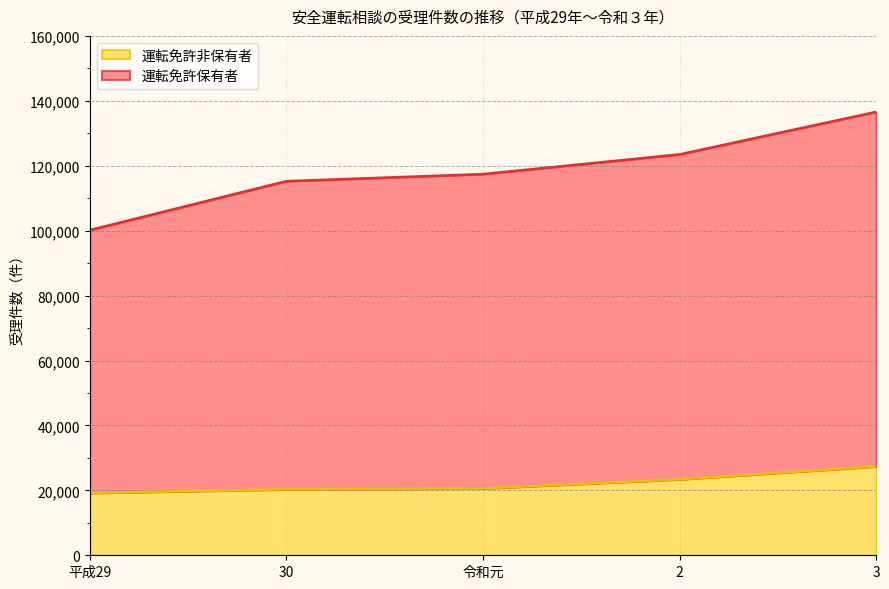

What is the average value of the 運転免許非保有者 series?

22176